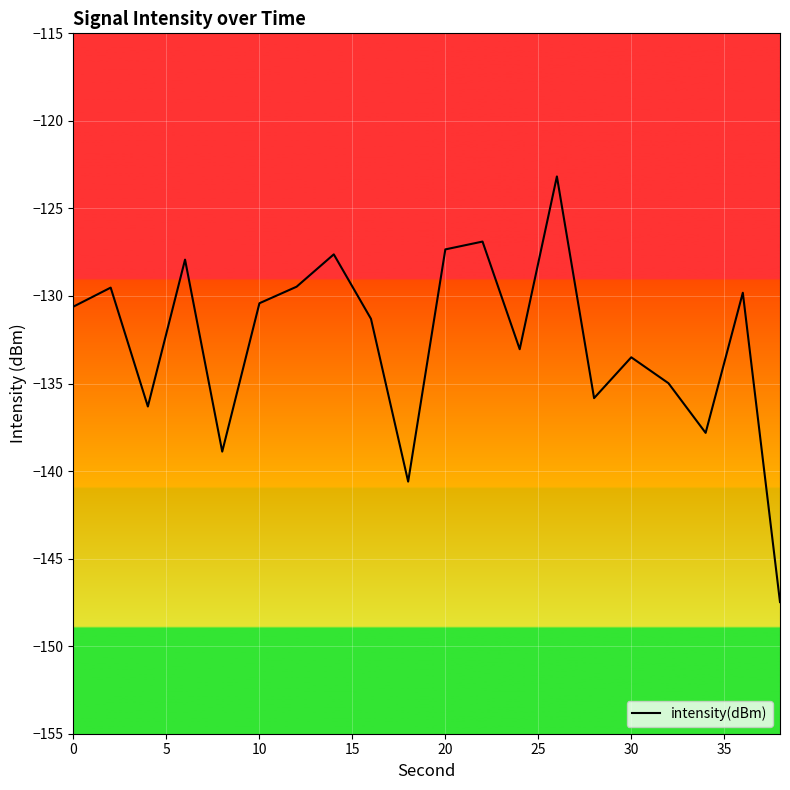

Does the chart display data point markers on the line(s)?

No